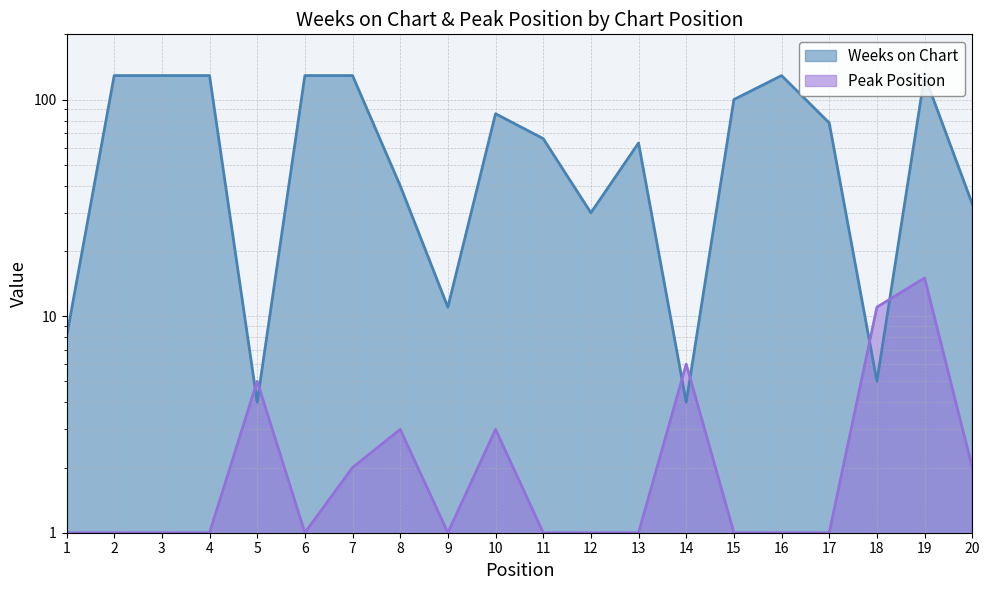

Where does the Weeks on Chart series first go above 78?

2